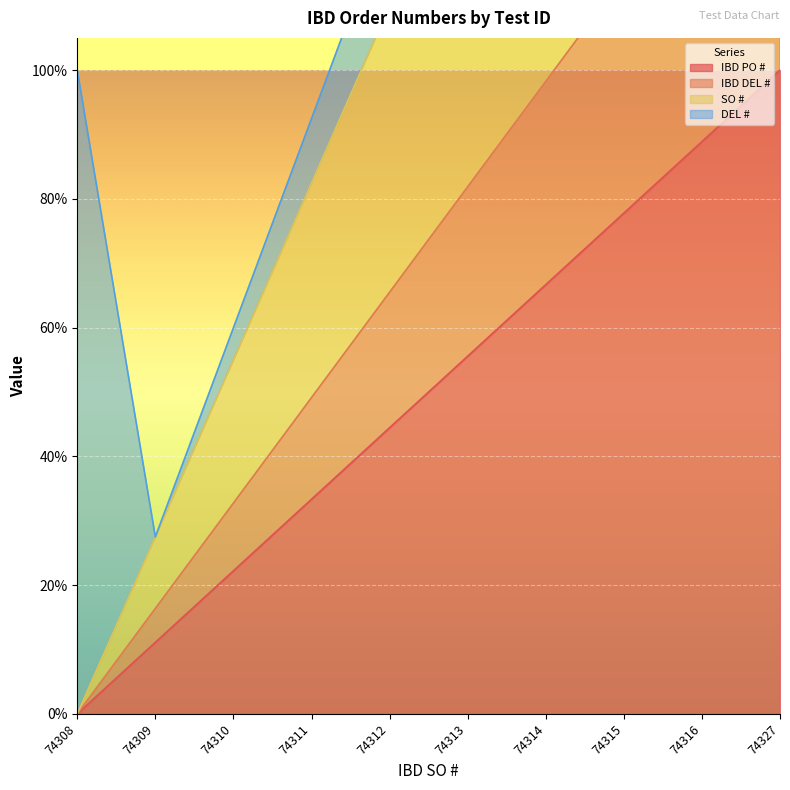

The IBD PO # series shows 44.4 at 74312. True or false?

True